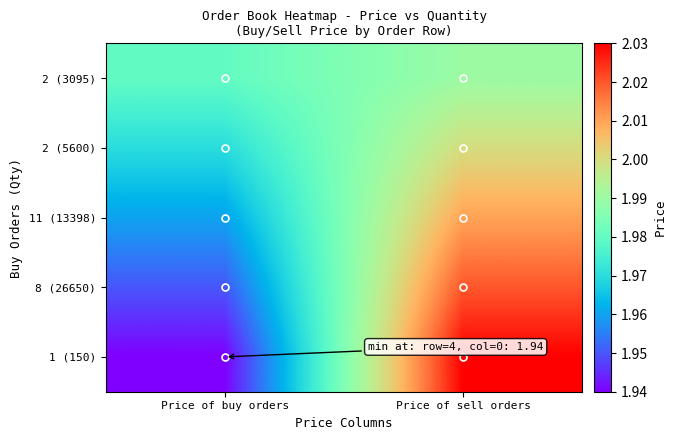

Reading left to right, extract all data points from this chart.

2 (3095): Price of buy orders=2.0	Price of sell orders=2.0
2 (5600): Price of buy orders=2.0	Price of sell orders=2.0
11 (13398): Price of buy orders=2.0	Price of sell orders=2.0
8 (26650): Price of buy orders=1.9	Price of sell orders=2.0
1 (150): Price of buy orders=1.9	Price of sell orders=2.0